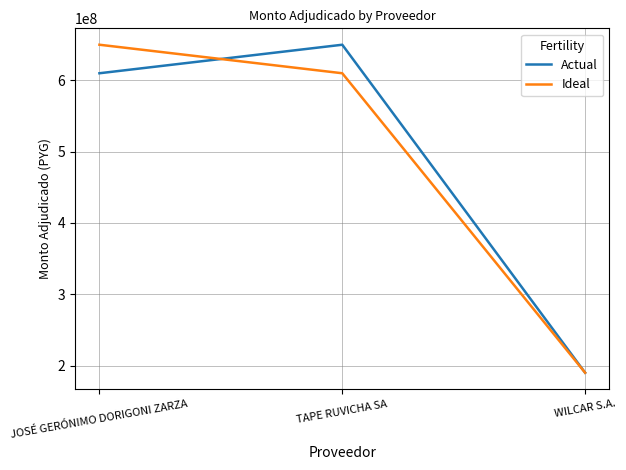

At JOSÉ GERÓNIMO DORIGONI ZARZA, list the series in order from largest to smallest.

Ideal, Actual